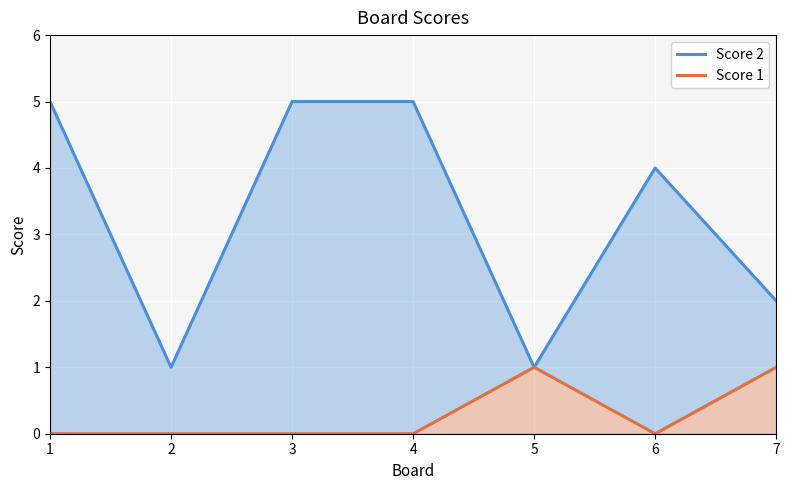

Which category has the lowest value across all series?

1